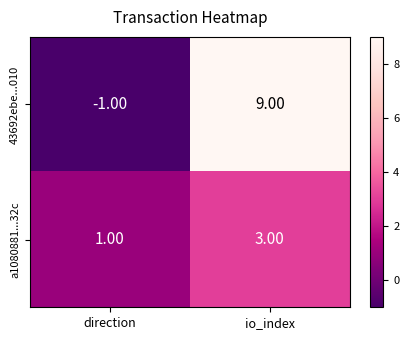

What is the total value across all series at io_index?

12